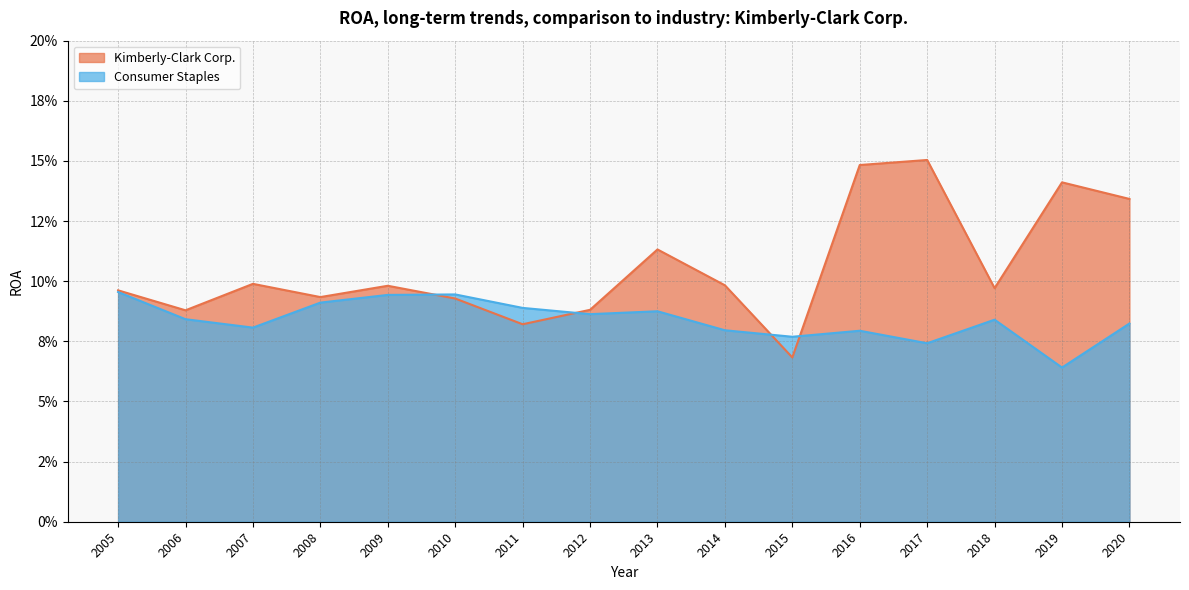

What is the value of the Kimberly-Clark Corp. point at the 6th from the left?

0.1